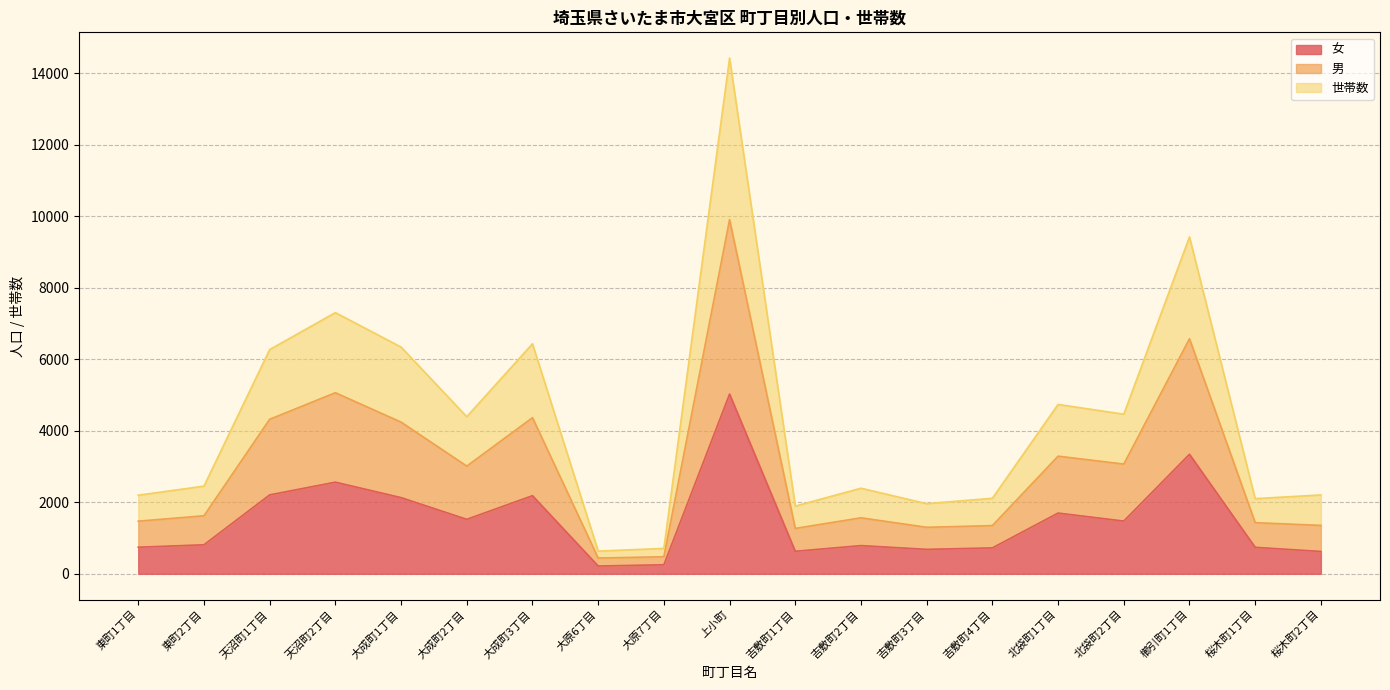

Between 吉敷町1丁目 and 北袋町1丁目, which is larger?

北袋町1丁目